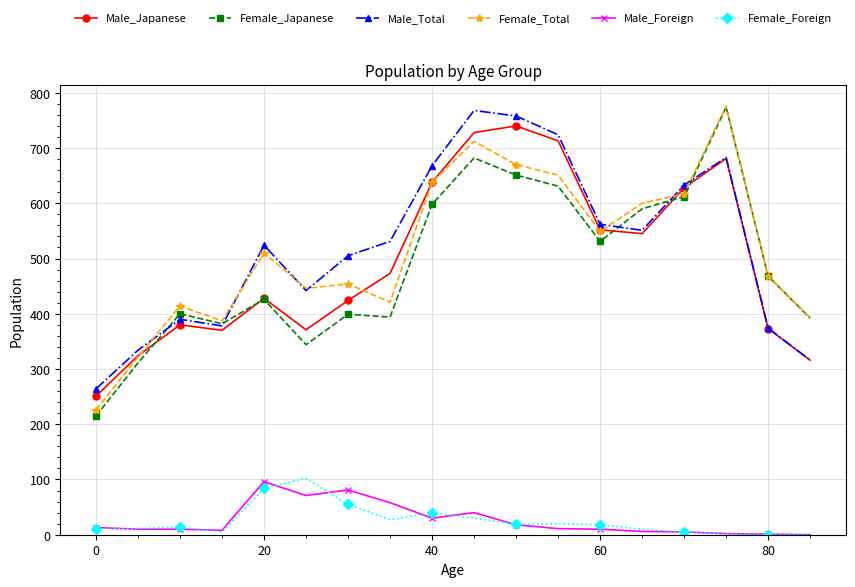

What is the value of the Male_Japanese point at the 17th from the left?

373